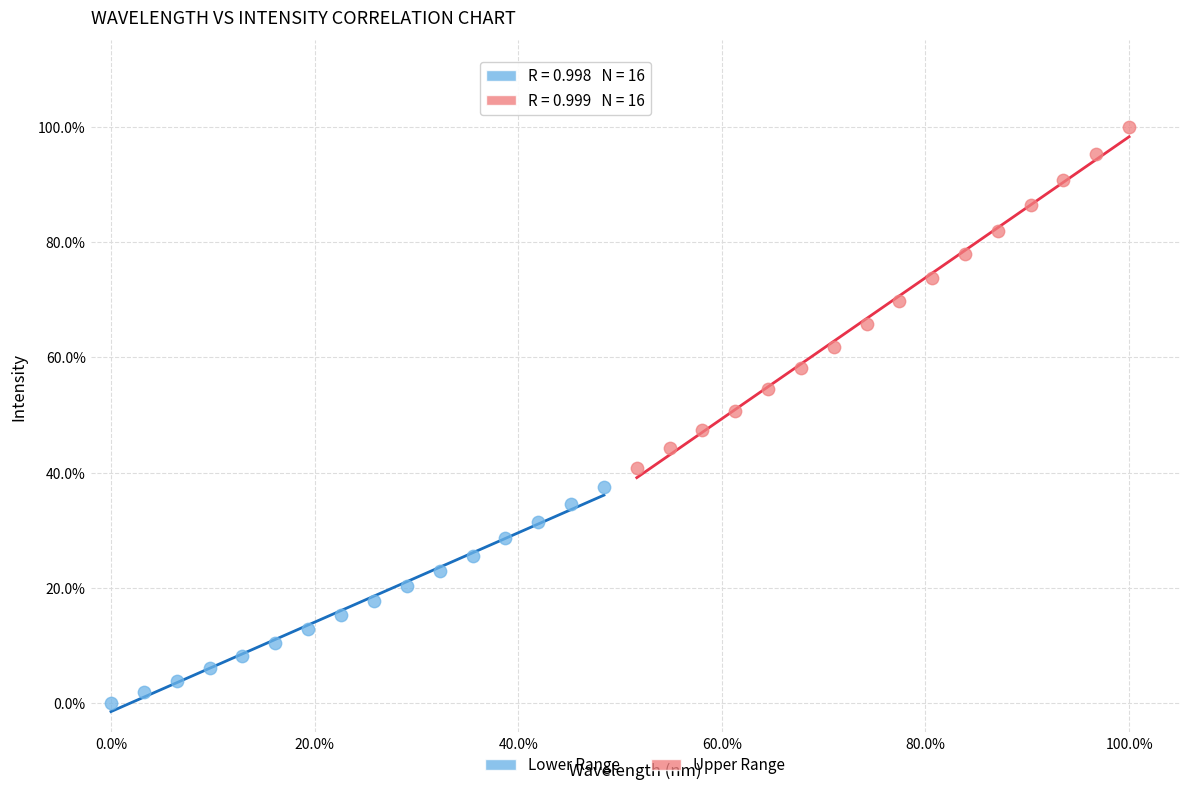

Which series contains the highest Y value?

Upper Range